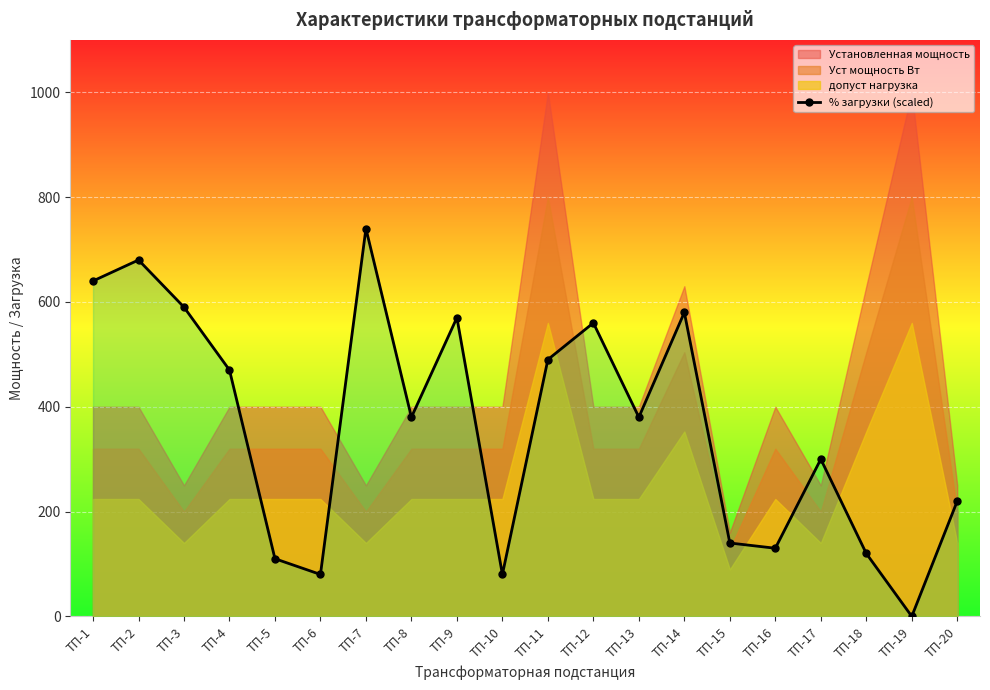

How many values in the % загрузки (scaled) series are below 380?

9